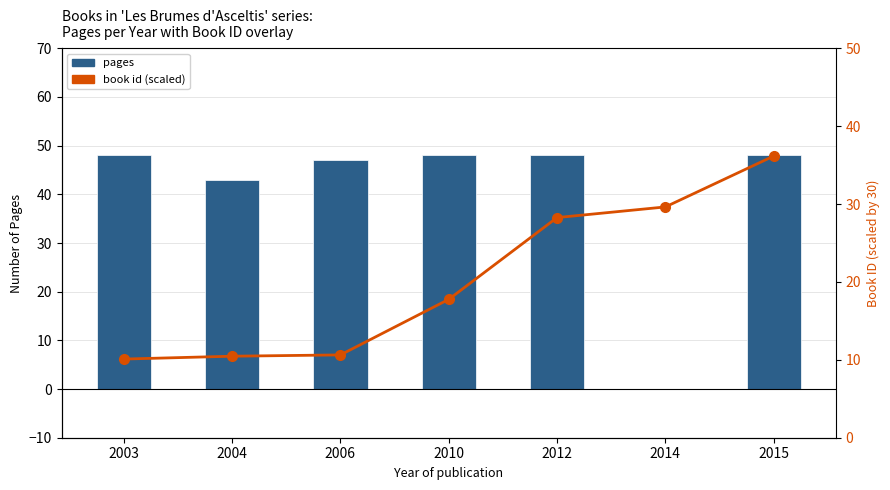

What is the difference between the second highest and second lowest values in the book id (scaled) series?

19.2